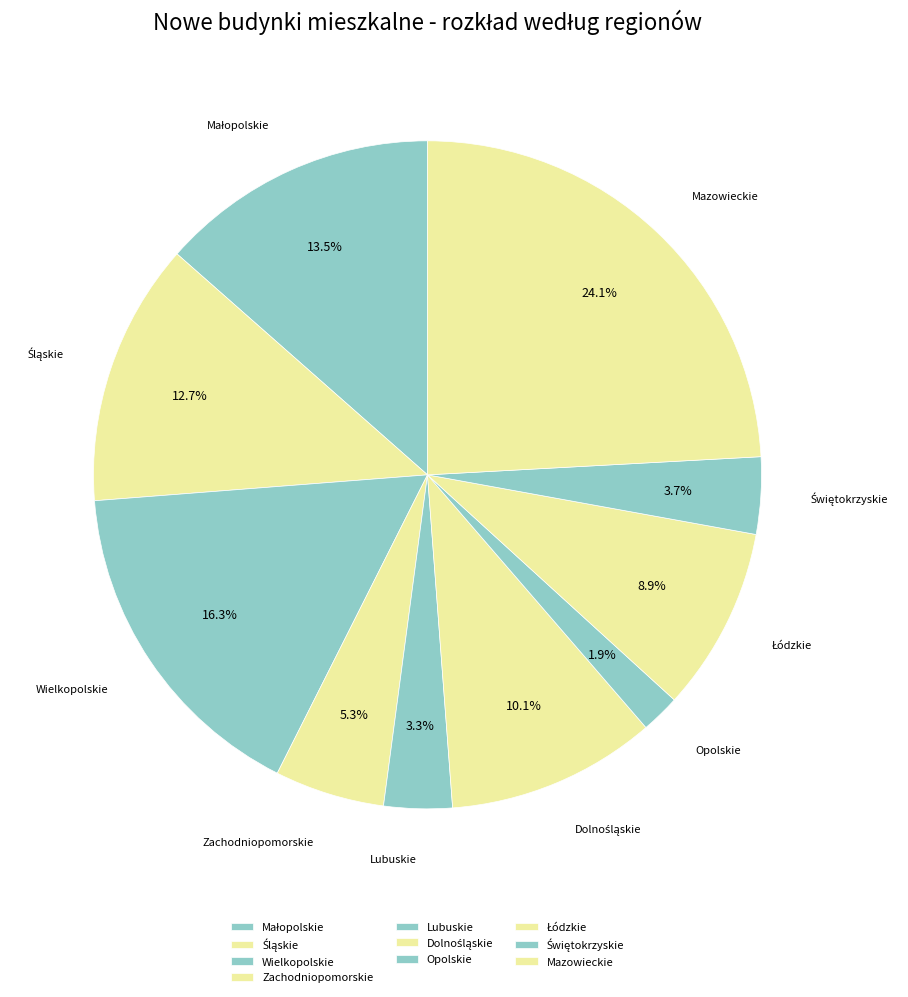

Count the number of slices in the pie.

10